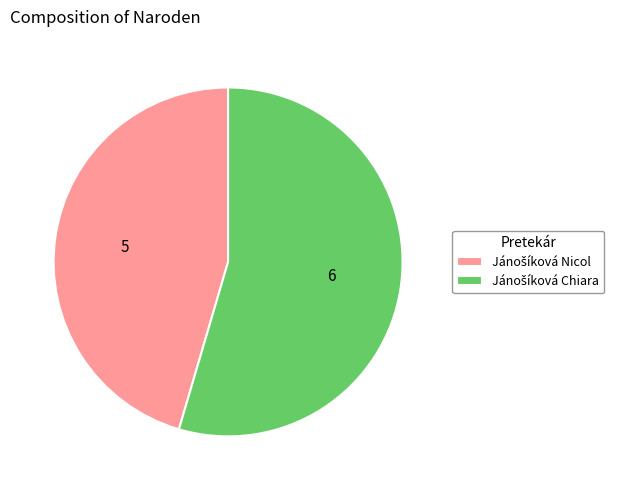

Does any single category account for the majority?

Yes